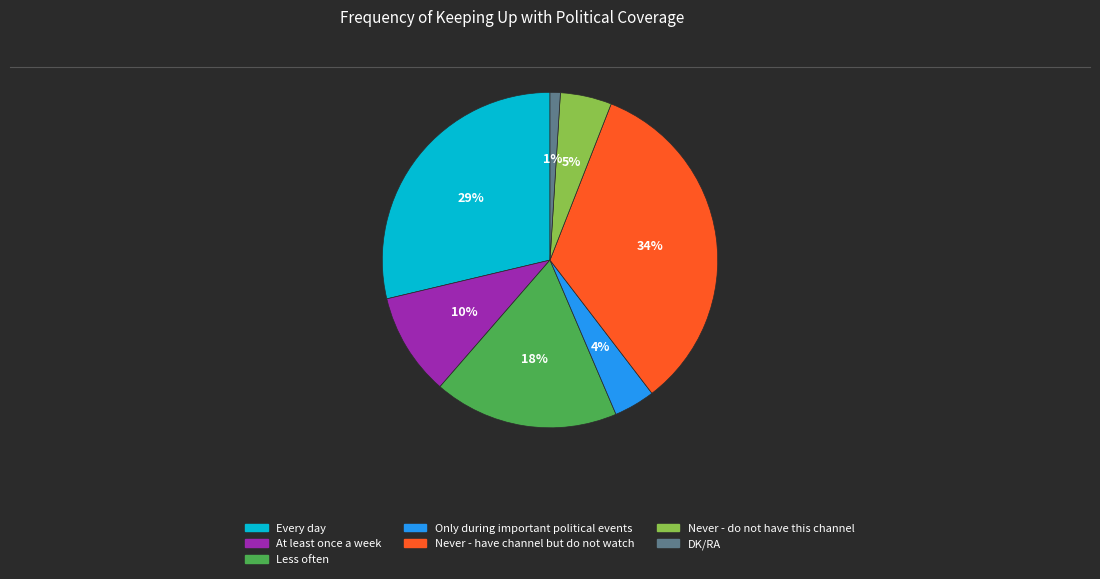

Between Never - do not have this channel and Every day, which is larger?

Every day